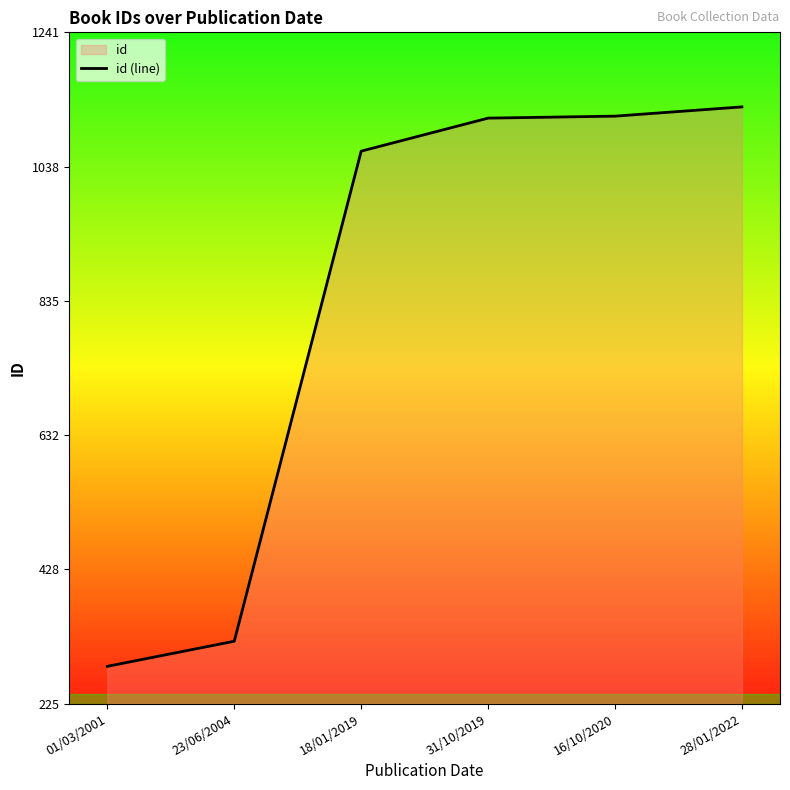

At which category does the chart reach its minimum across all series?

01/03/2001